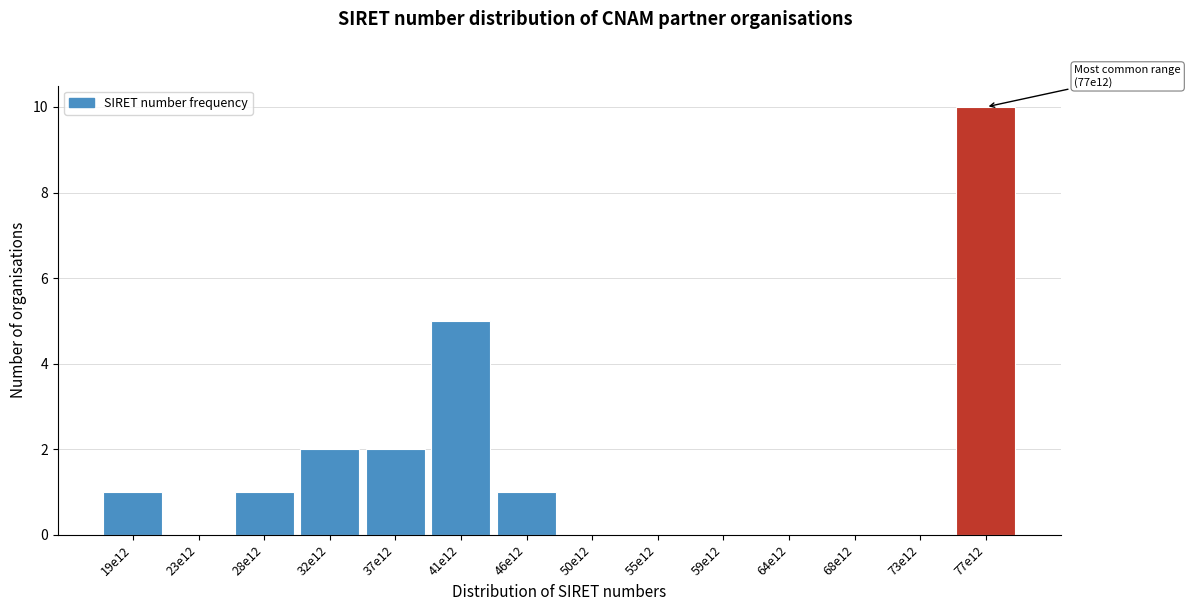

Reading left to right, transcribe all the data shown in this chart.

19e12=1	23e12=0	28e12=1	32e12=2	37e12=2	41e12=5	46e12=1	50e12=0	55e12=0	59e12=0	64e12=0	68e12=0	73e12=0	77e12=10